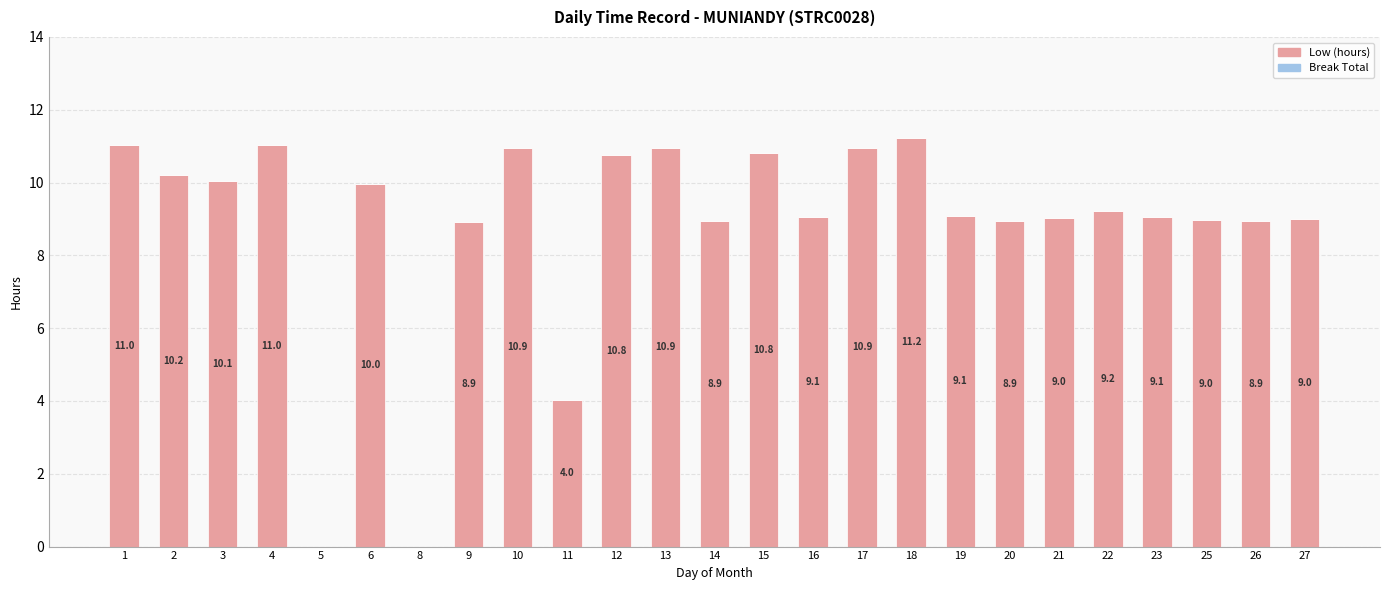

What is the change in value from 4 to 20?

-2.1